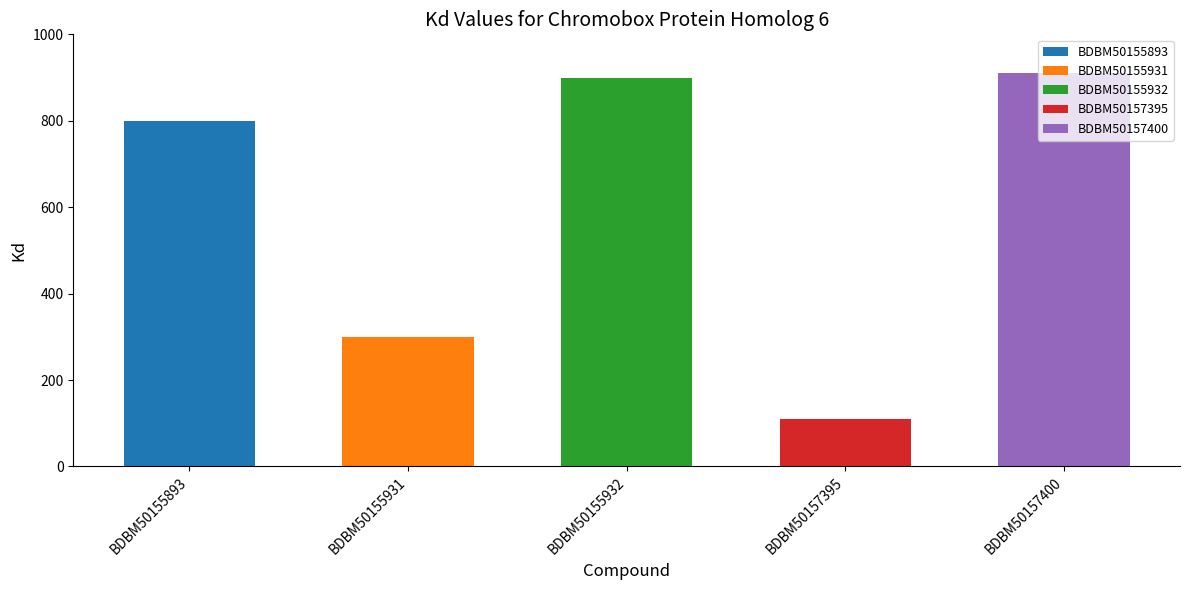

What is the difference between the values at BDBM50157395 and BDBM50157400?

800